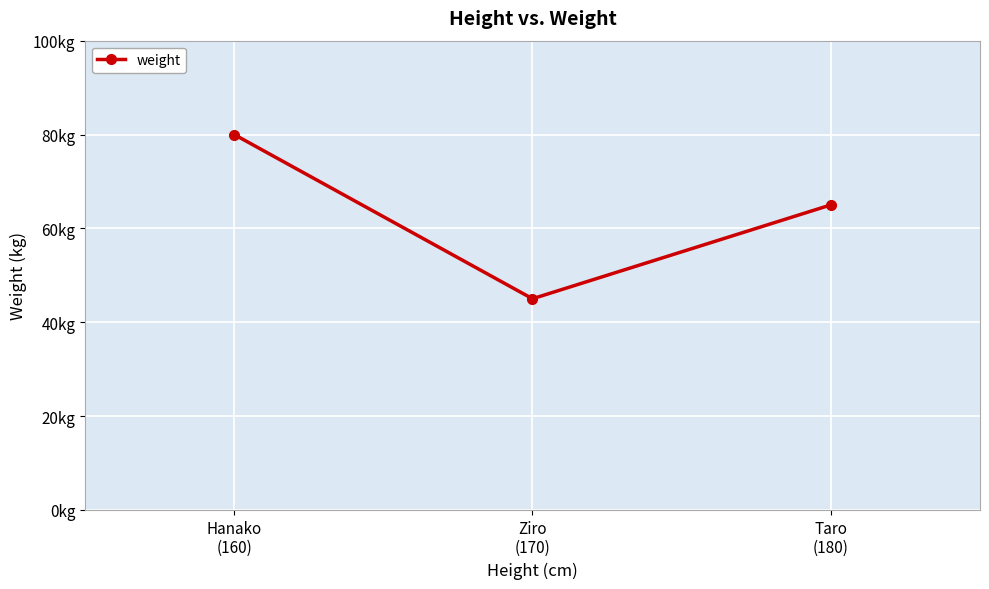

Is this an area chart (filled region under the line)?

No